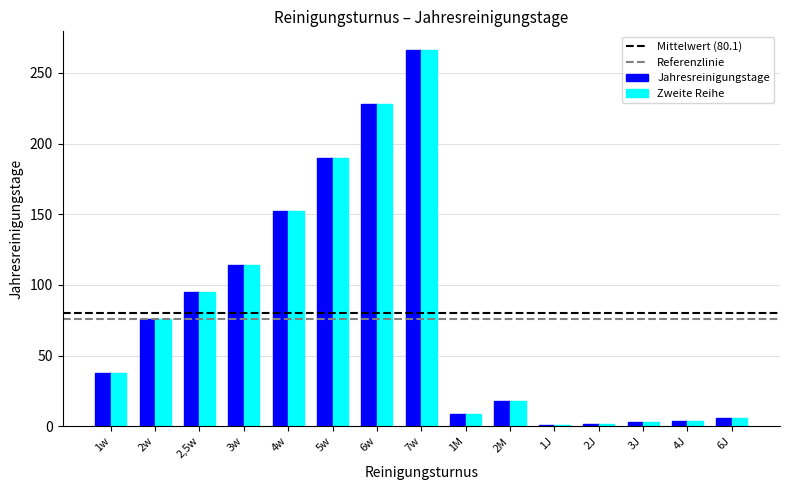

What is the difference between the maximum and minimum values in the Zweite Reihe series?

265